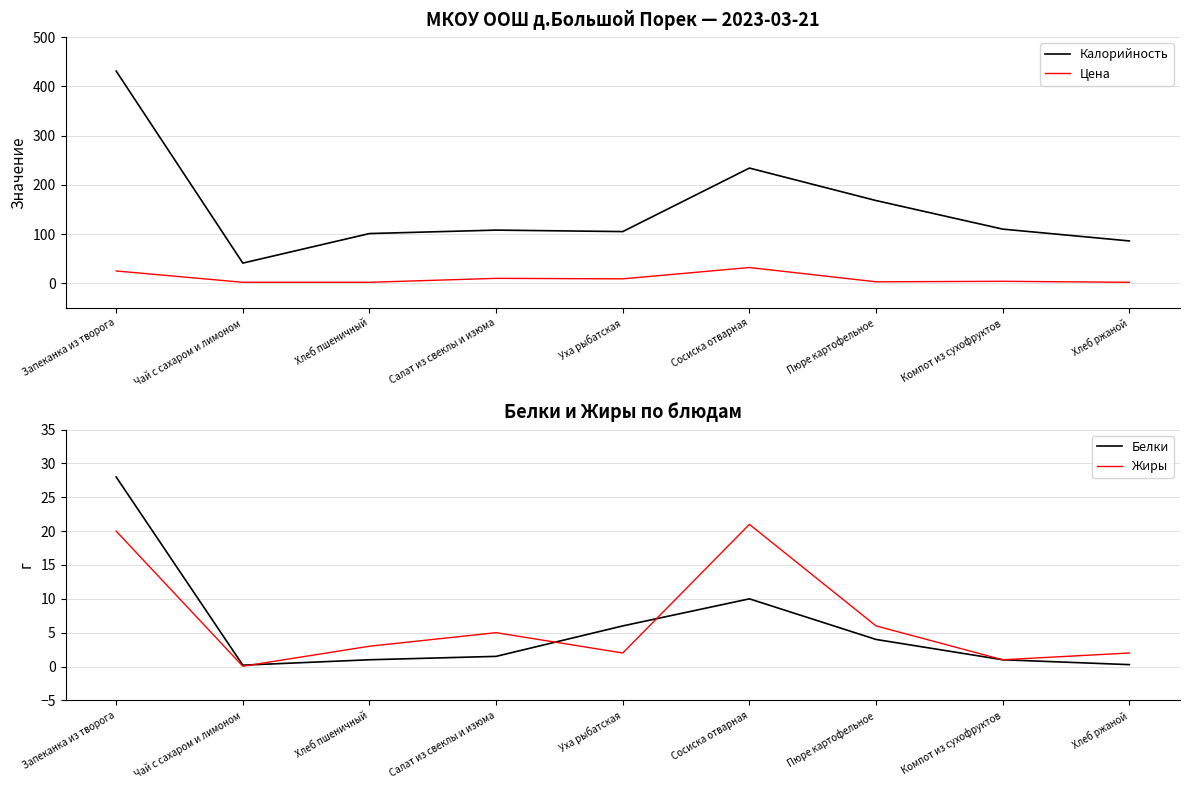

Is it true that Белки equals 4.3 at Сосиска отварная?

False